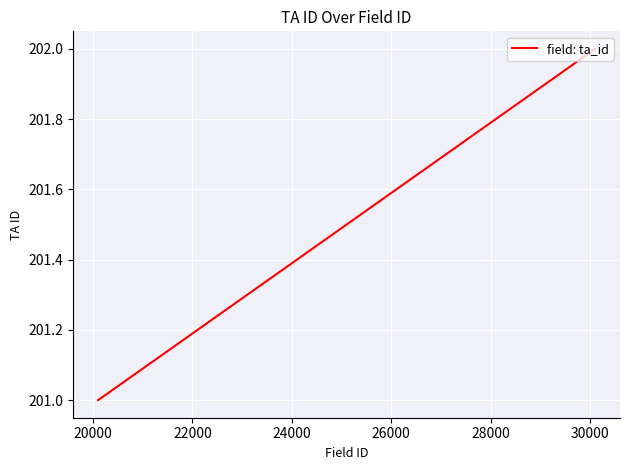

What is the average value?

201